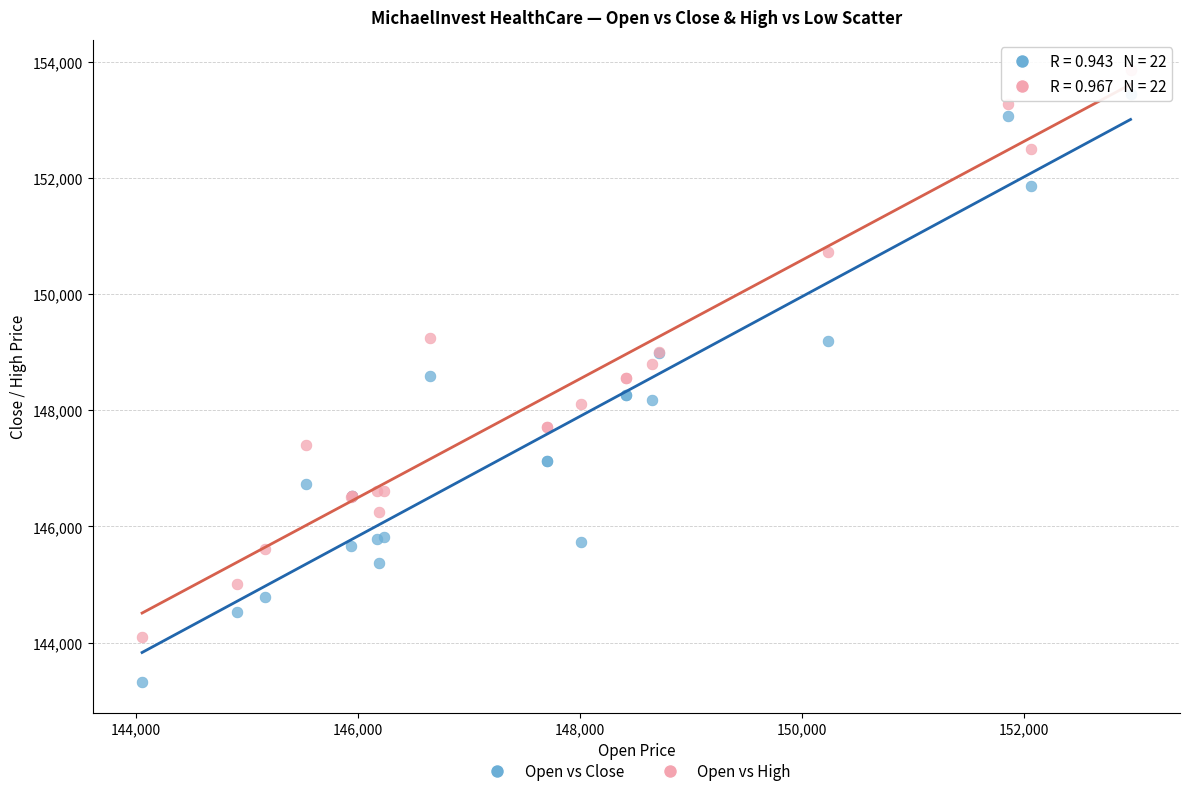

What is the X range (max minus min) for the scatter plot?

8911